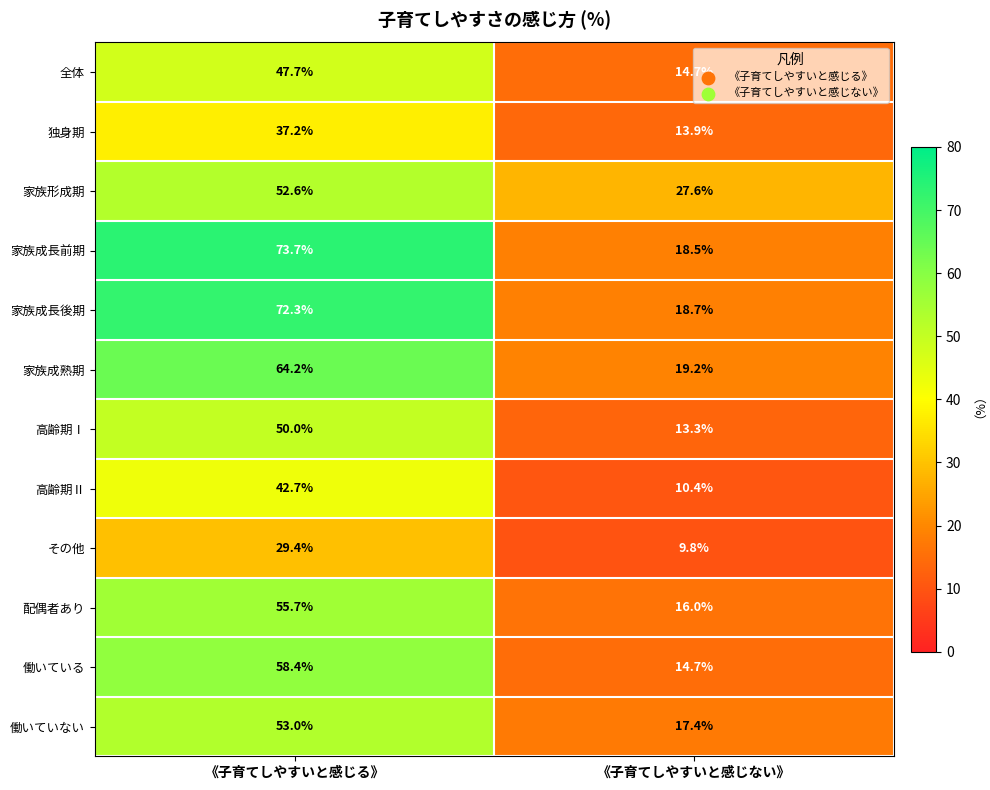

What is the spread (max minus min) of values at 《子育てしやすいと感じない》?

17.8